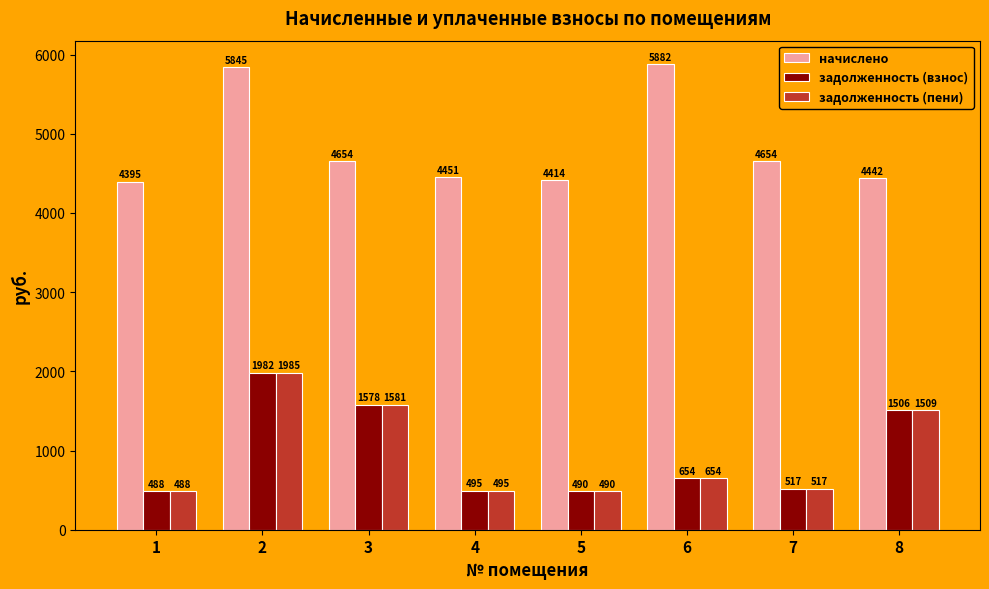

What is the average value of the начислено series?

4842.1